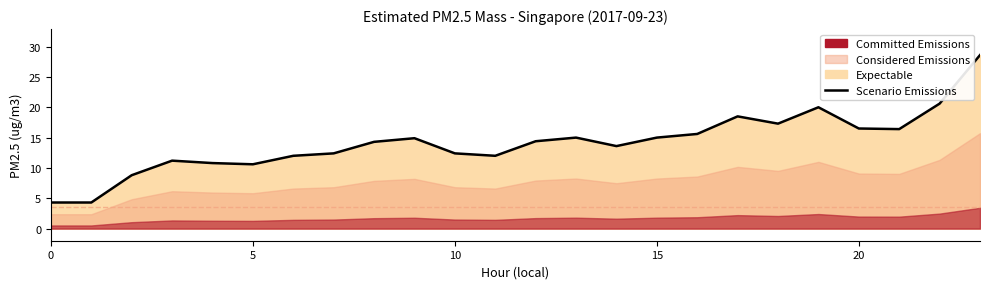

How many lines are shown in the chart?

1